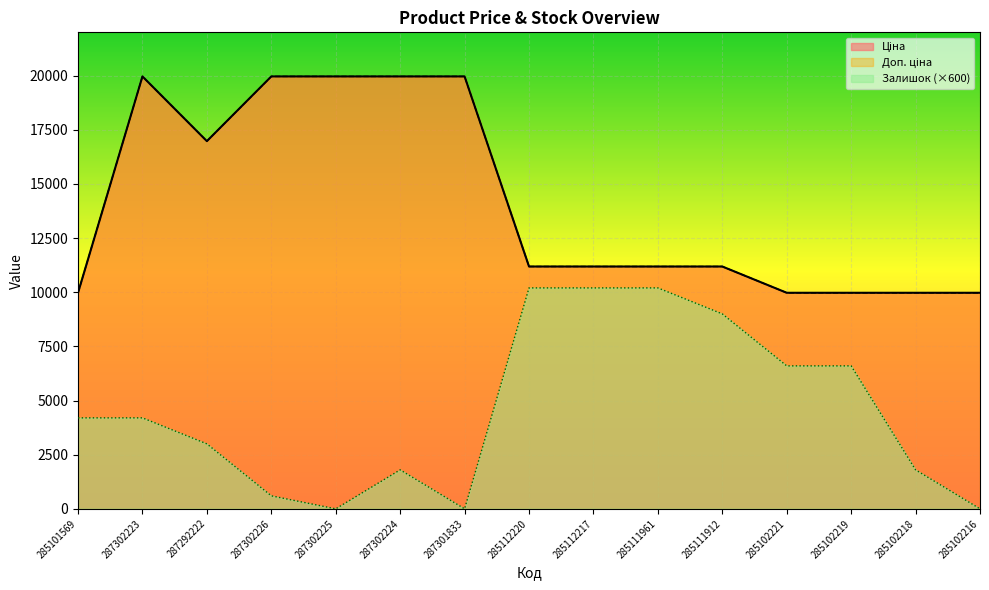

True or false: Доп. ціна has a value of 11188.2 at 285111912.

True